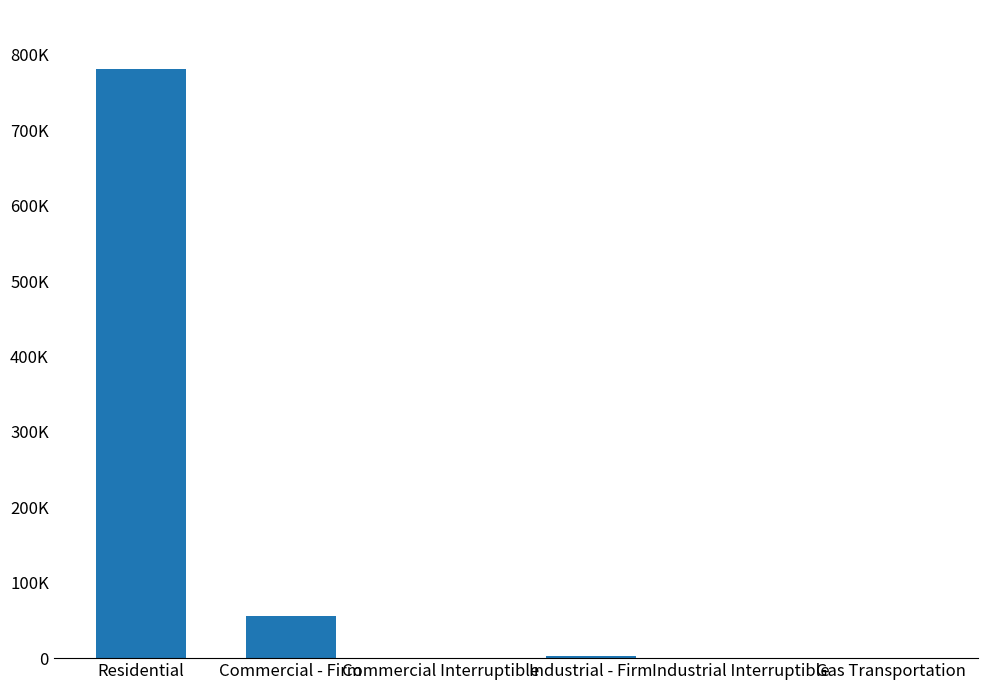

What is the maximum value shown in the chart?

781449